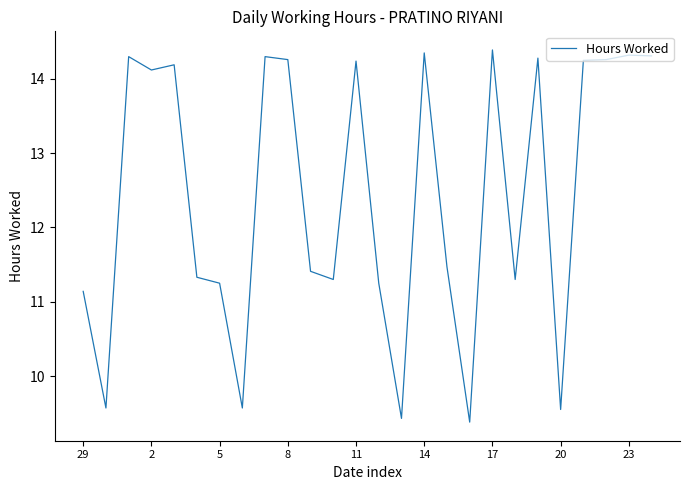

What is the greatest value displayed?

14.4